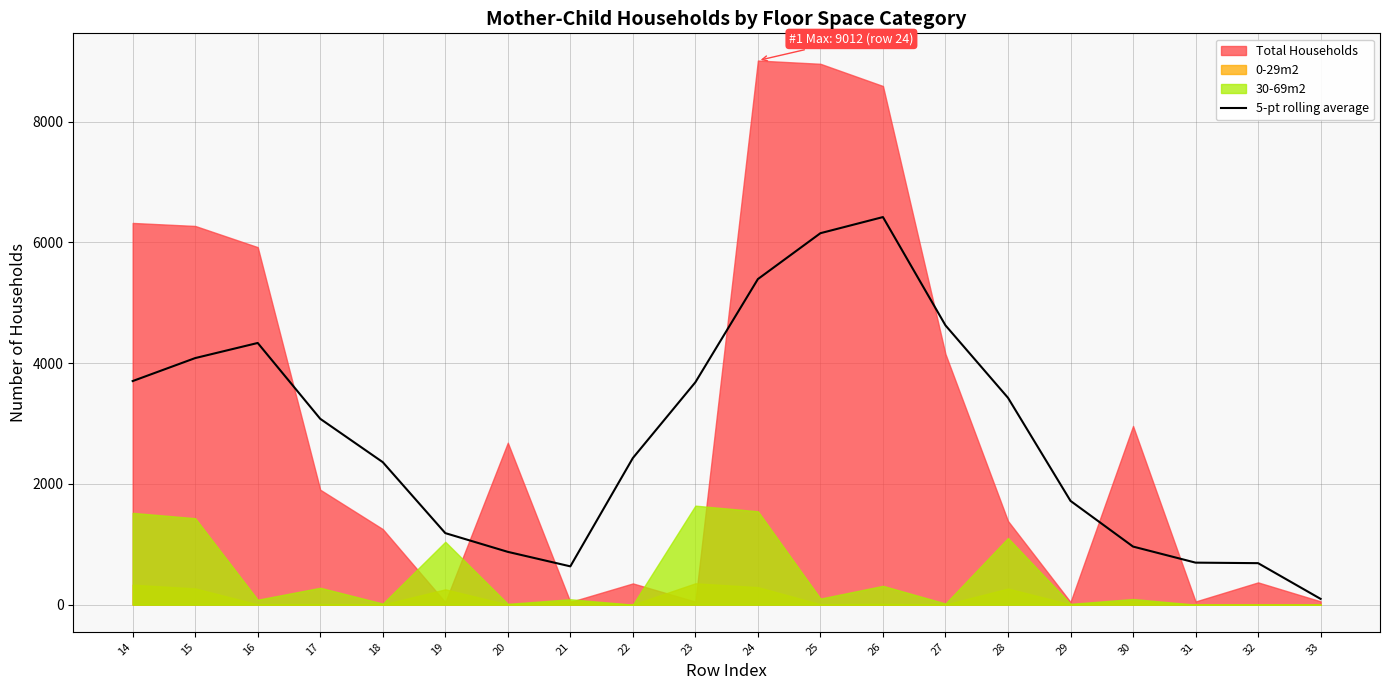

Where is the data nearest to the value 3257?

28